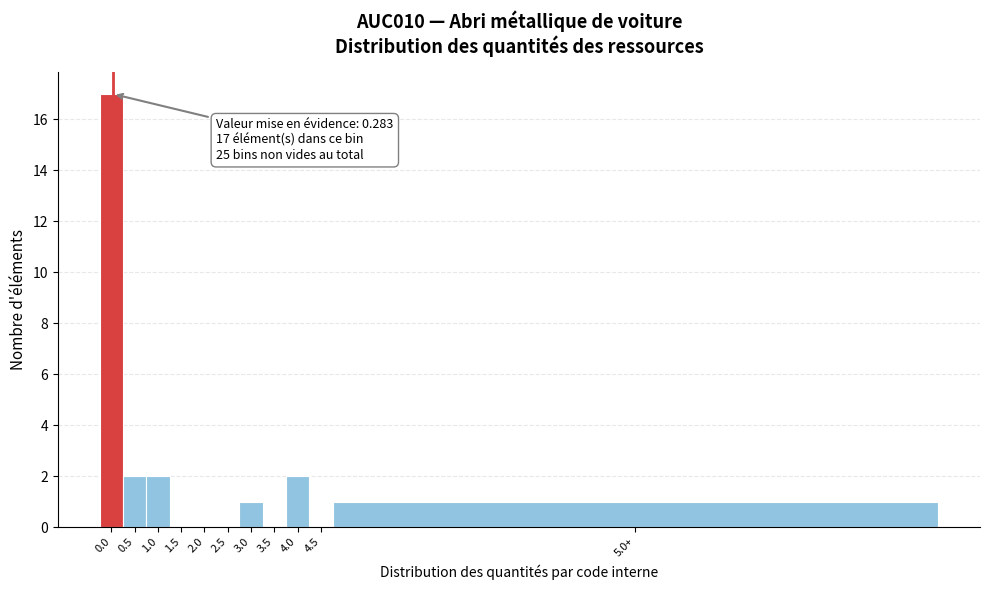

Reading left to right, transcribe all the data shown in this chart.

0.0=17	0.5=2	1.0=2	1.5=0	2.0=0	2.5=0	3.0=1	3.5=0	4.0=2	4.5=0	5.0+=1